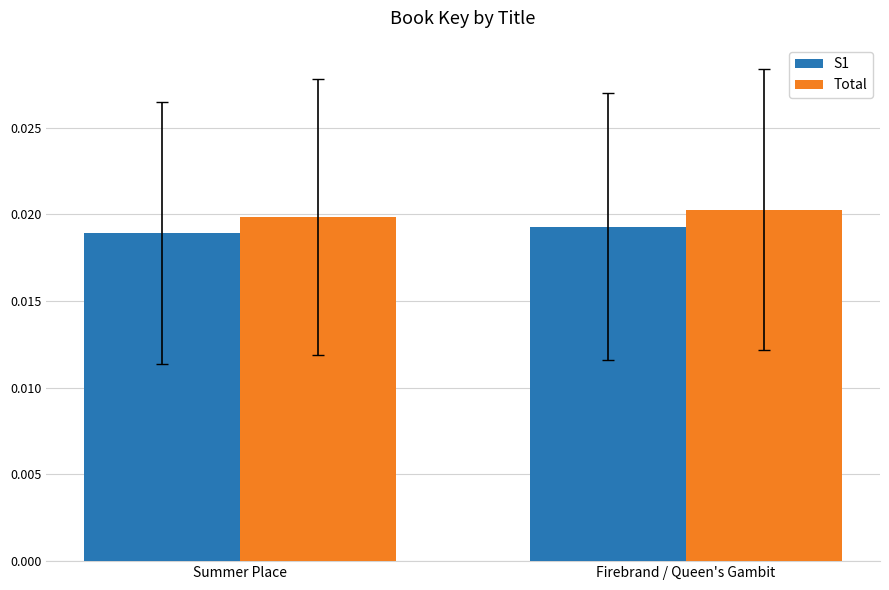

At which label is Total closest to 0?

Summer Place